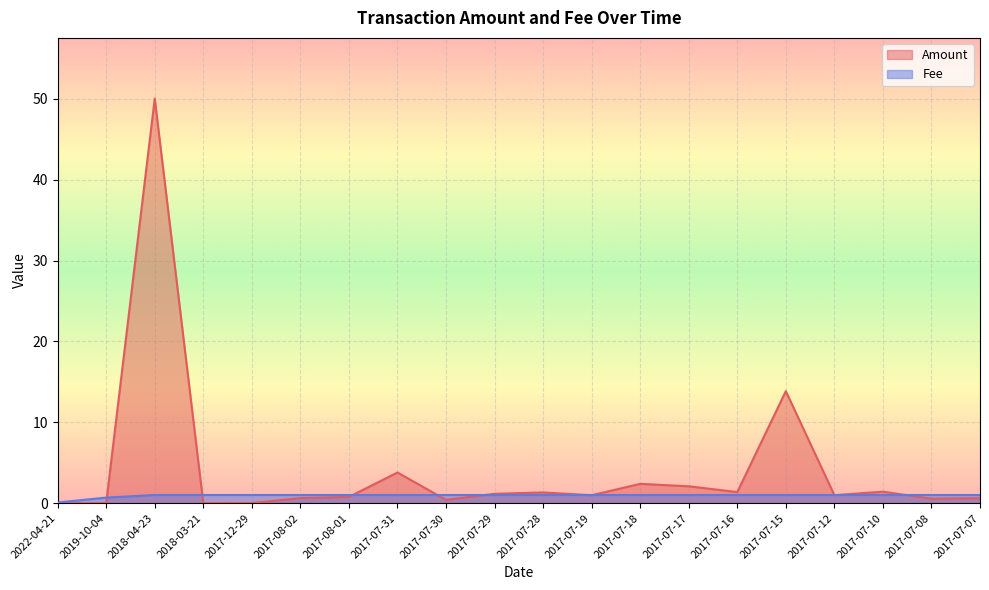

List the labels in order of Fee value, smallest first.

2022-04-21, 2019-10-04, 2018-04-23, 2018-03-21, 2017-12-29, 2017-08-02, 2017-08-01, 2017-07-31, 2017-07-30, 2017-07-29, 2017-07-28, 2017-07-19, 2017-07-18, 2017-07-17, 2017-07-16, 2017-07-15, 2017-07-12, 2017-07-10, 2017-07-08, 2017-07-07